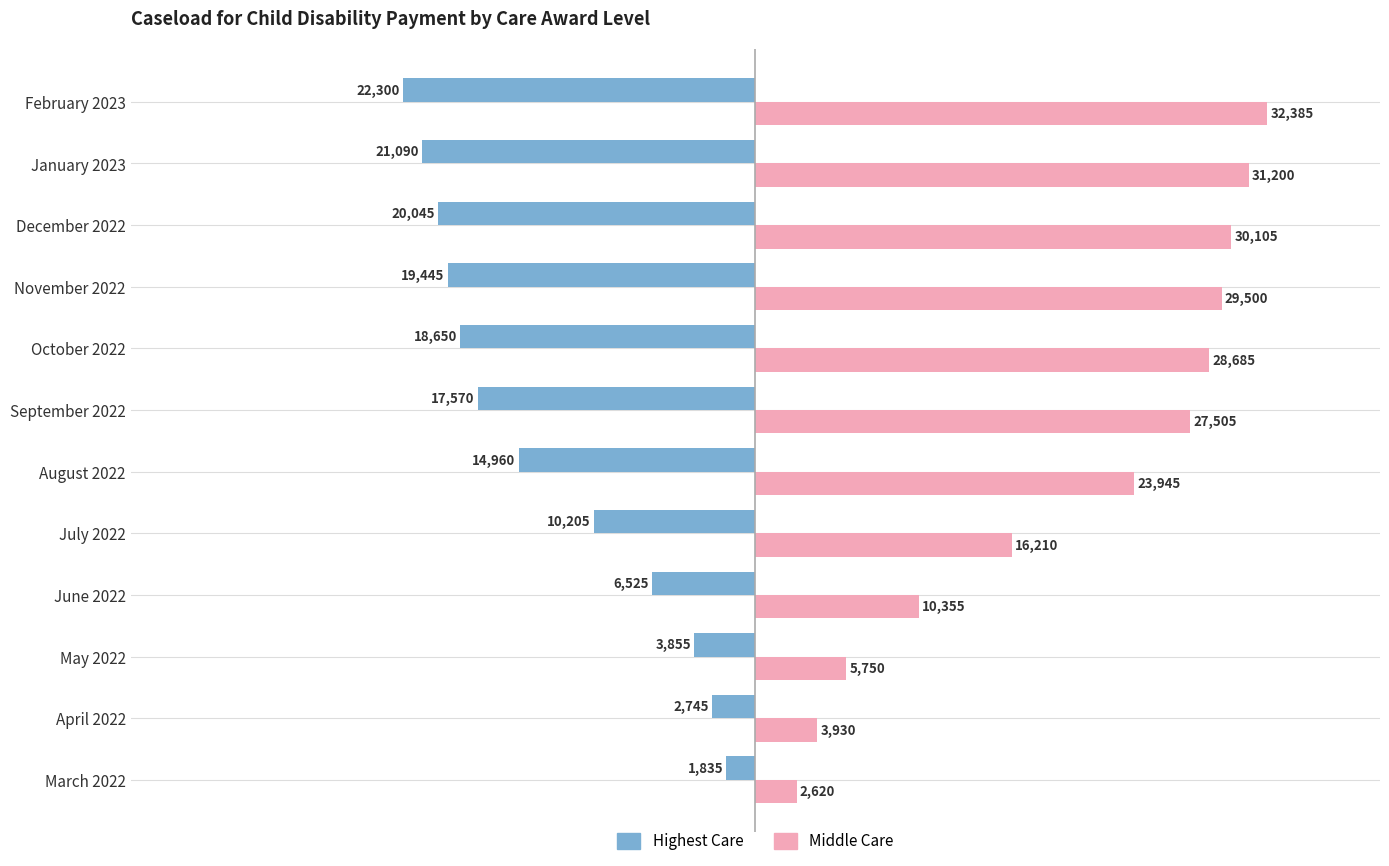

True or false: Highest Care has a value of -14779 at February 2023.

False